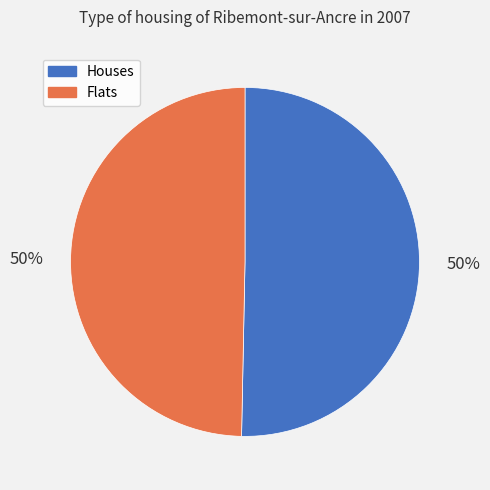

To the nearest percent, what portion does Houses represent?

50%